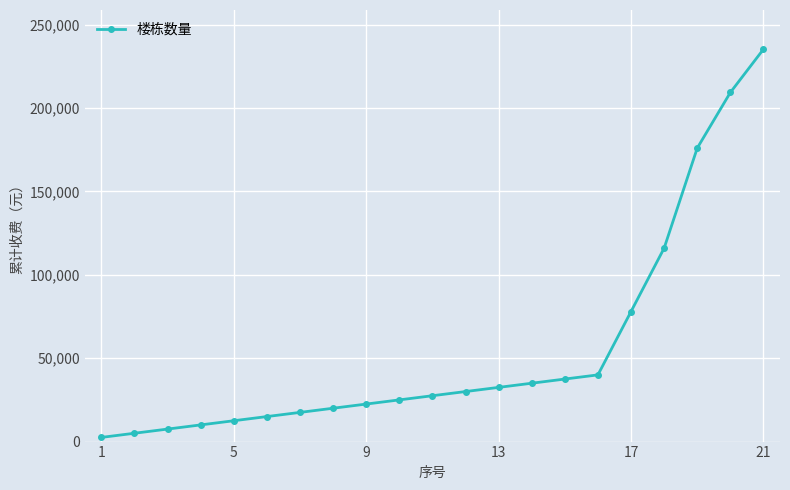

What is the average value?

54983